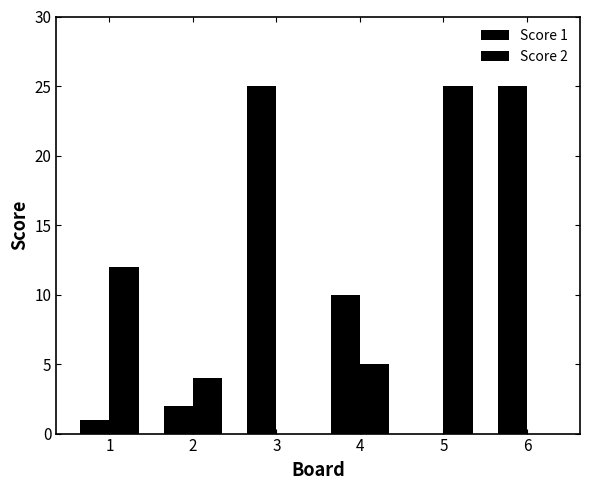

Count the number of categories in the chart.

6